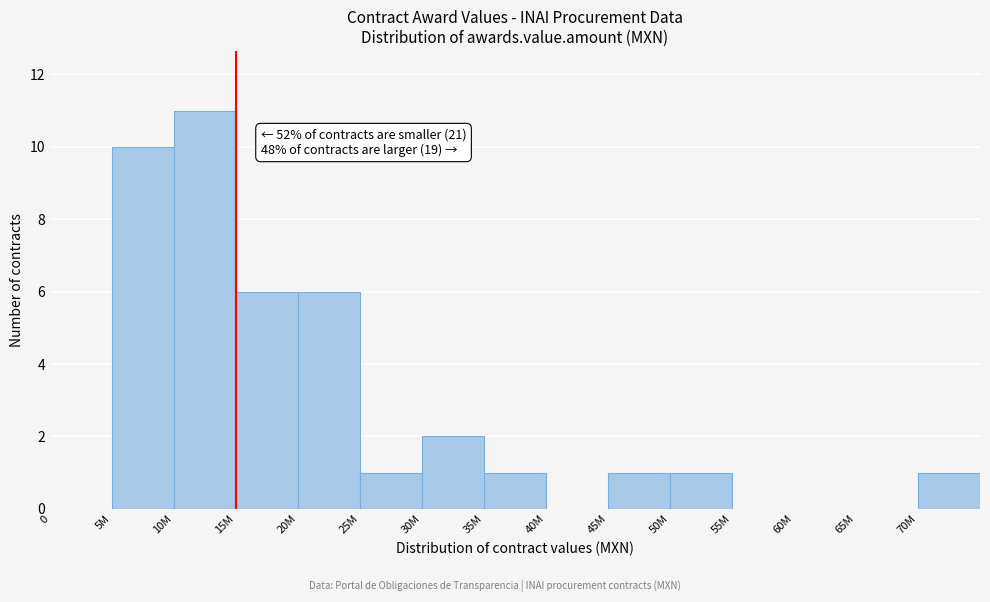

Reading left to right, extract all data points from this chart.

0=0	5M=10	10M=11	15M=6	20M=6	25M=1	30M=2	35M=1	40M=0	45M=1	50M=1	55M=0	60M=0	65M=0	70M=1